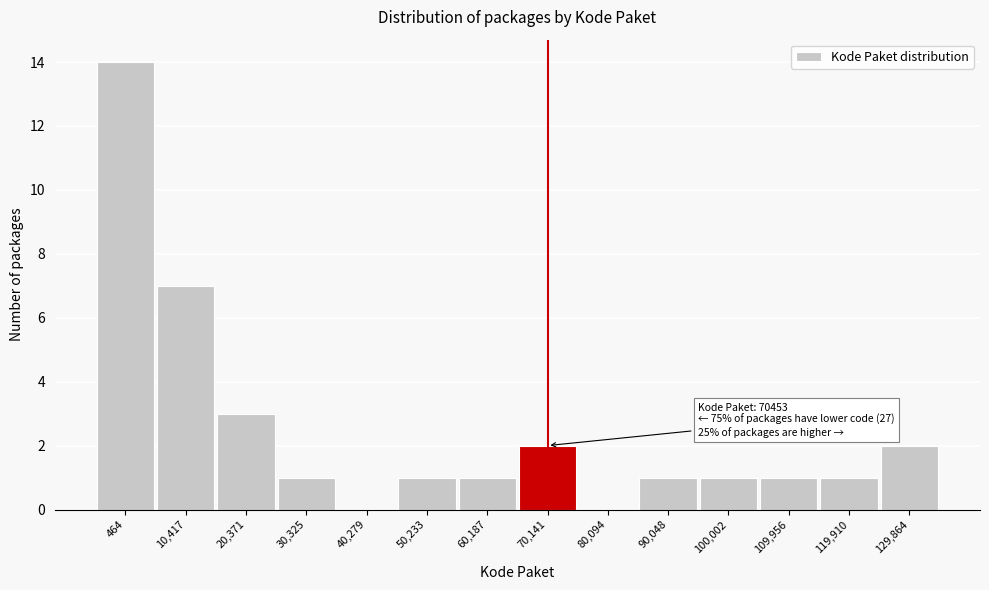

Reading left to right, extract all data points from this chart.

464=14	10,417=7	20,371=3	30,325=1	40,279=0	50,233=1	60,187=1	70,141=2	80,094=0	90,048=1	100,002=1	109,956=1	119,910=1	129,864=2